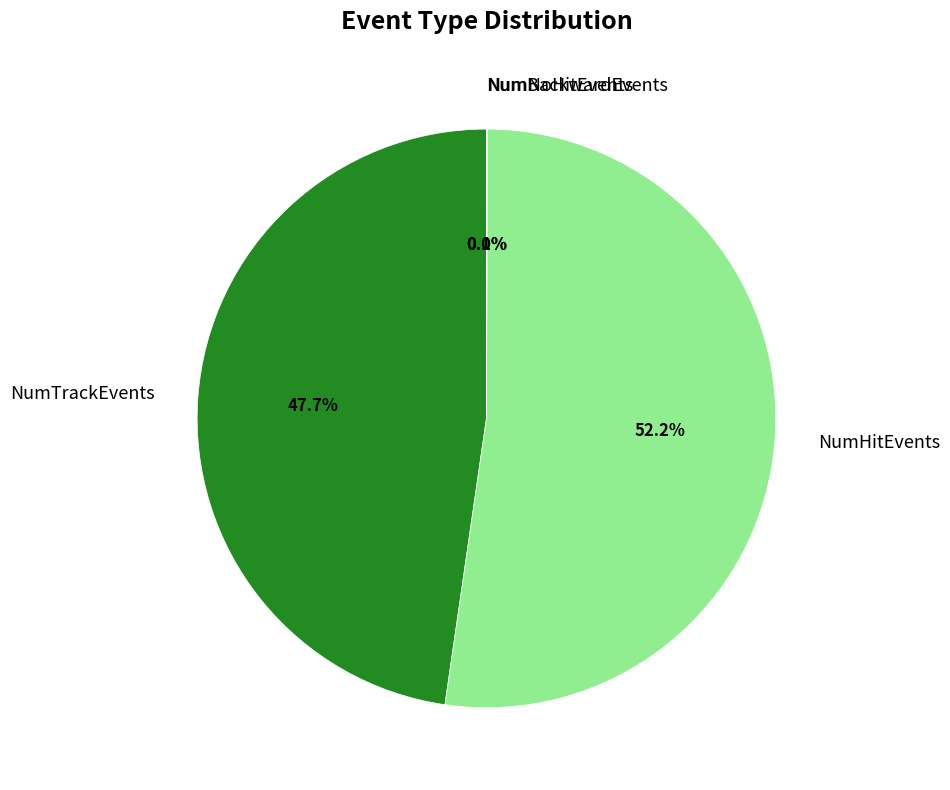

Is the sum of NumHitEvents and NumTrackEvents greater than half?

Yes